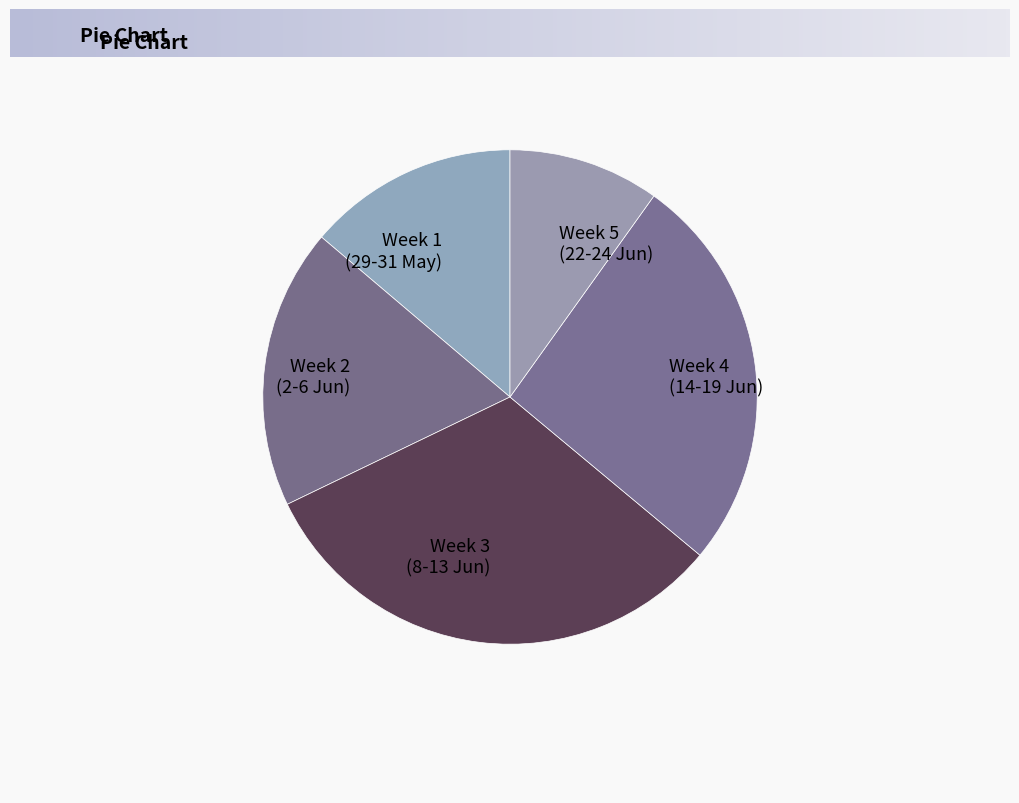

Is it true that Week 5 (22-24 Jun) is 24% of the pie?

False